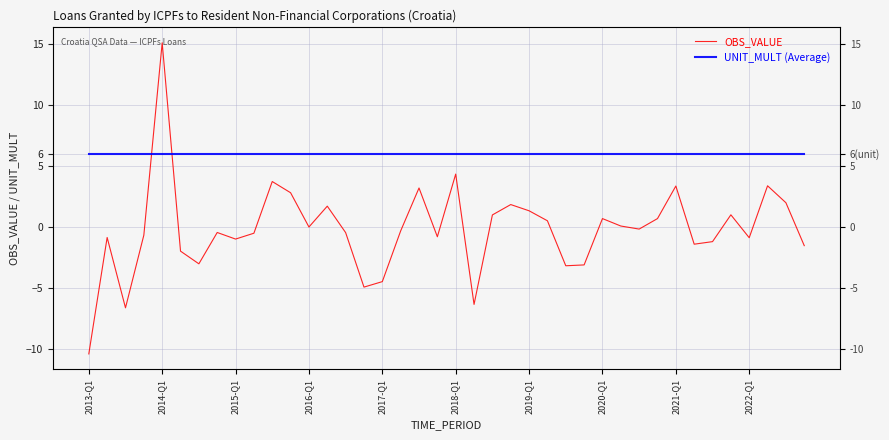

Which series has the largest total across all categories?

UNIT_MULT (Average)